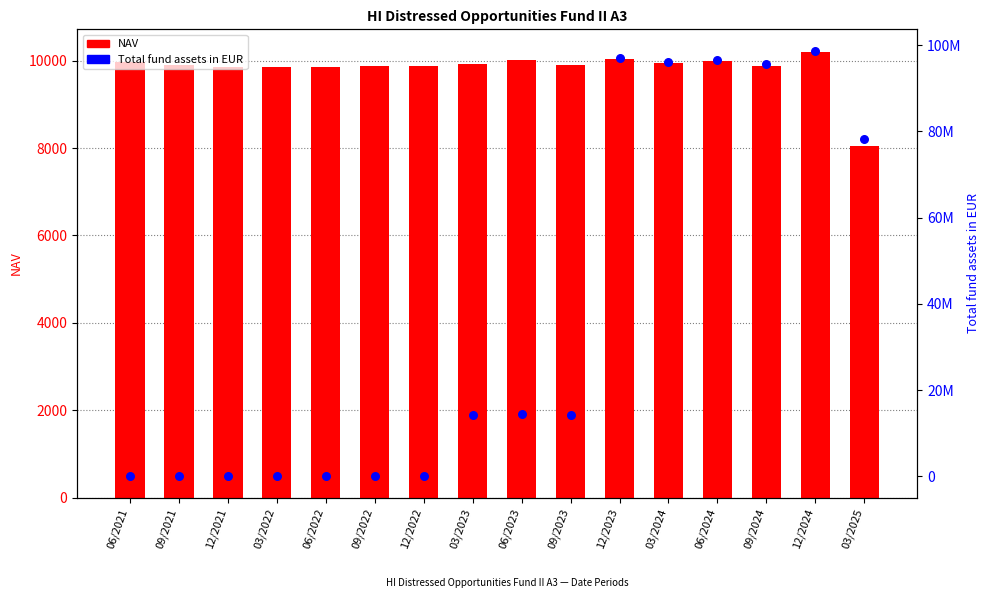

Is the value of NAV at 03/2024 greater than the value of Total fund assets in EUR at 09/2024?

No